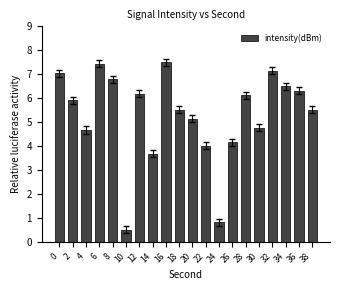

Reading left to right, what are all the values shown in this chart?

0=7.0	2=5.9	4=4.7	6=7.4	8=6.8	10=0.5	12=6.2	14=3.7	16=7.5	18=5.5	20=5.1	22=4.0	24=0.8	26=4.2	28=6.1	30=4.8	32=7.1	34=6.5	36=6.3	38=5.5